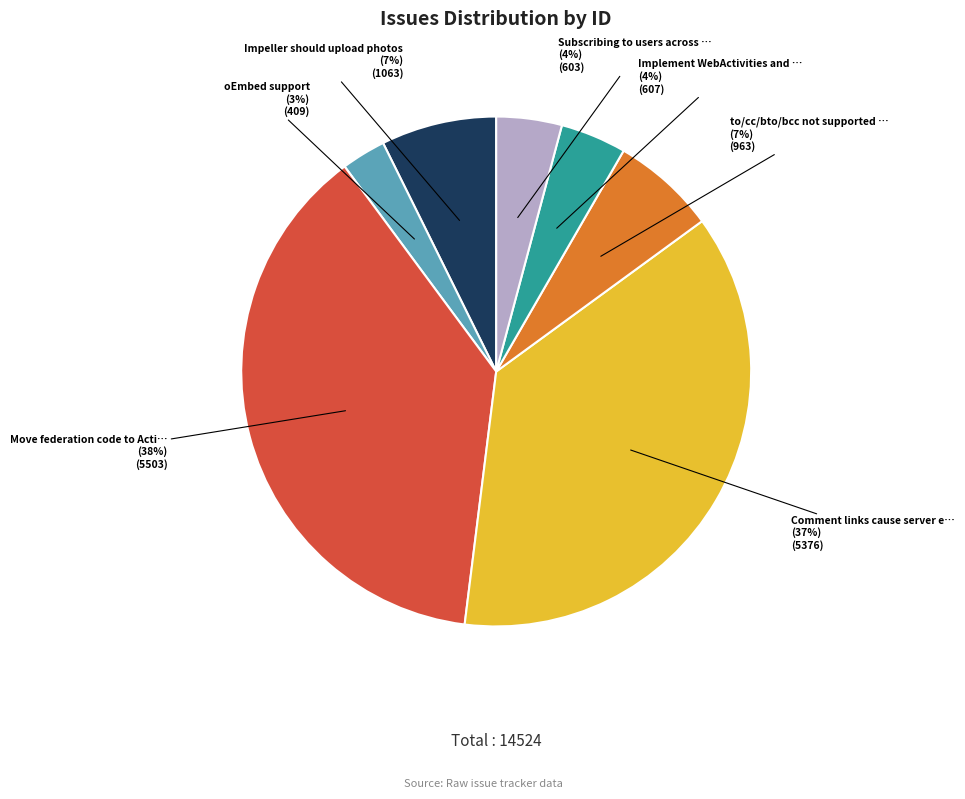

To the nearest percent, what is the difference between the largest and smallest slice percentages?

35%